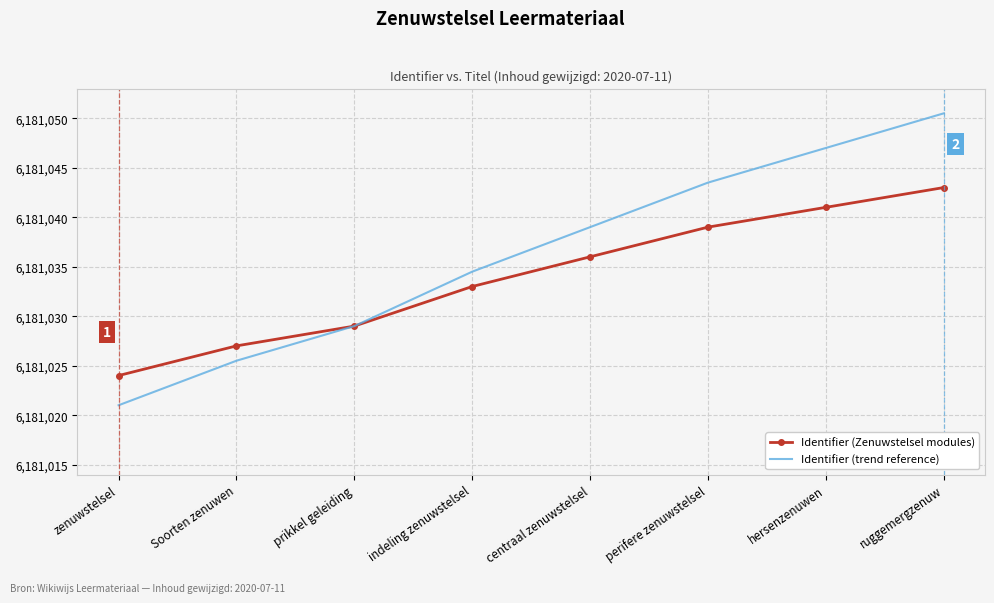

What is the greatest value displayed?

6181050.5